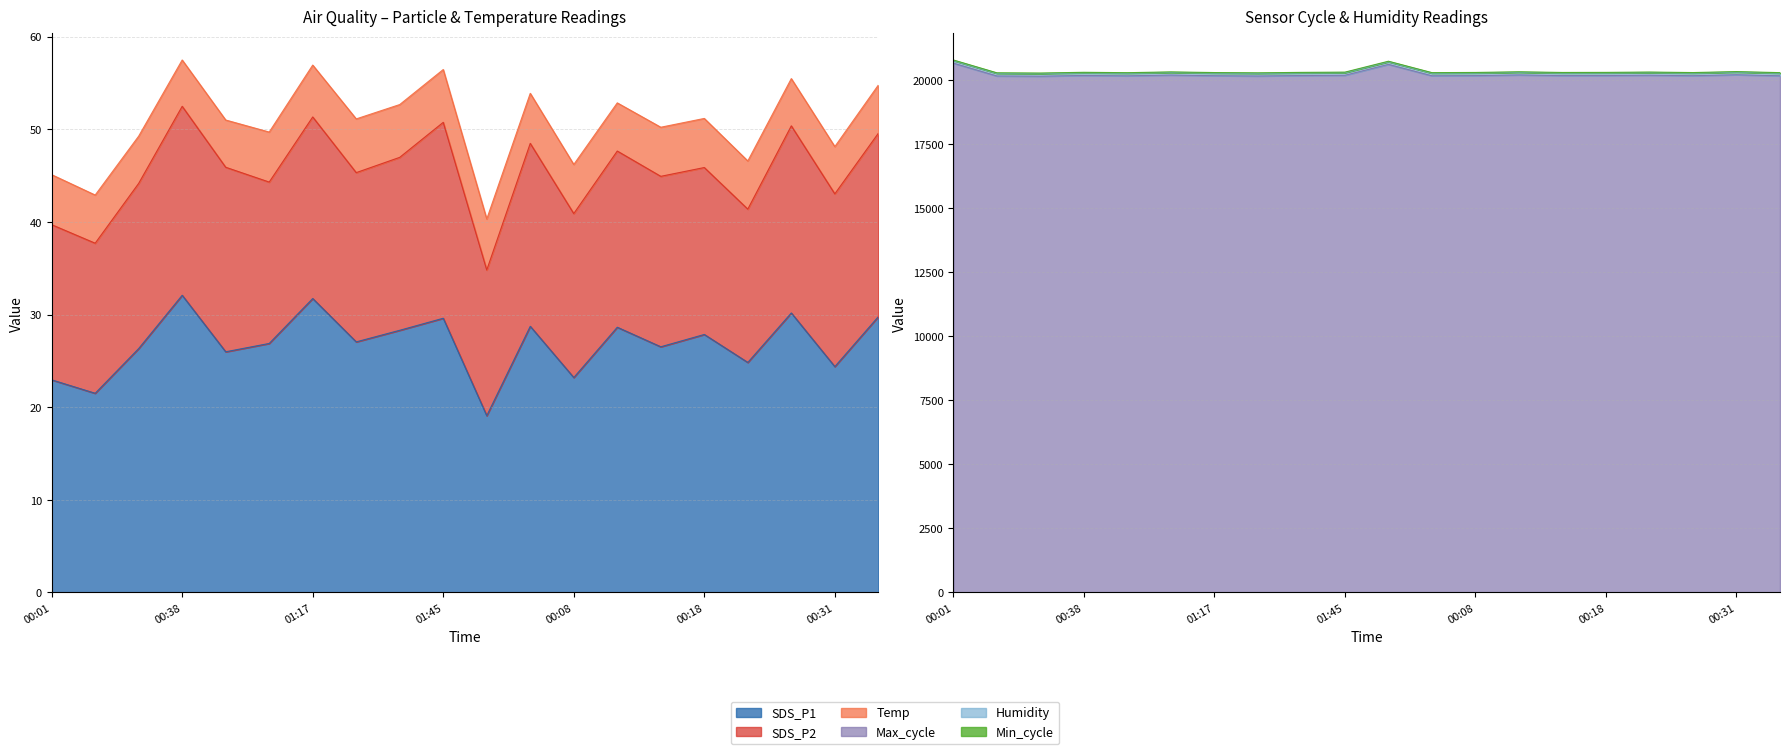

Which category has the lowest value in the SDS_P1 series?

00:03